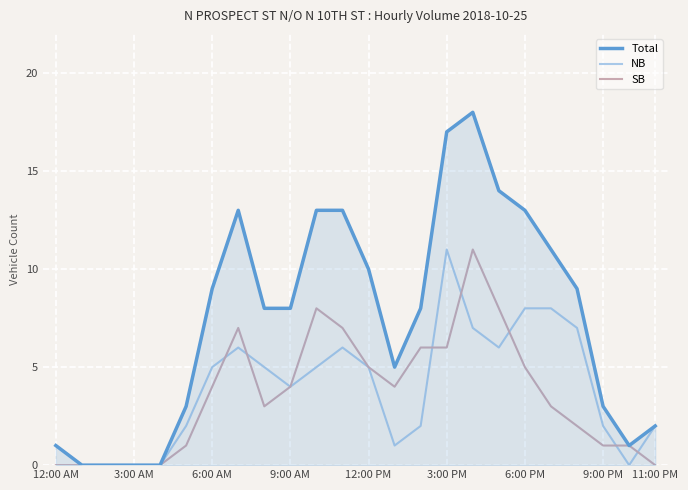

What is the maximum value shown in the chart?

18